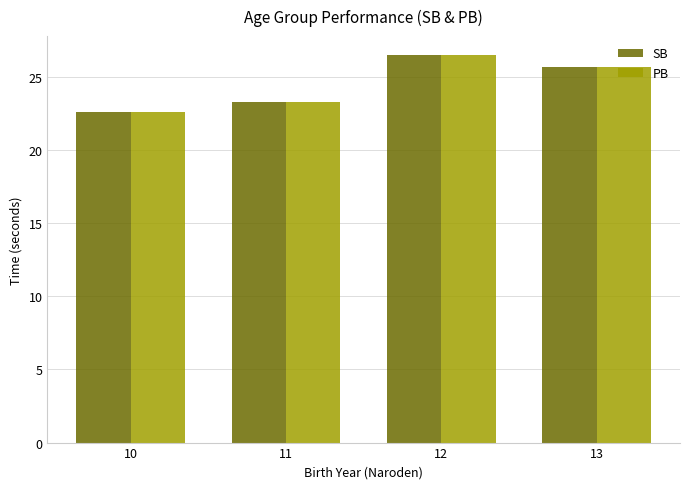

List the labels in order of SB value, smallest first.

10, 11, 13, 12